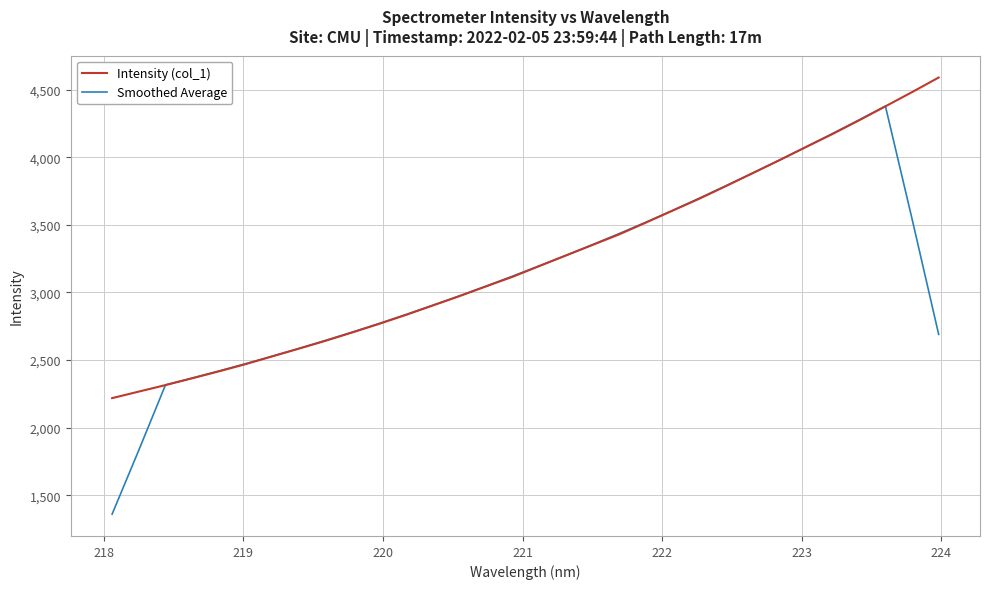

What is the greatest value displayed?

4590.3